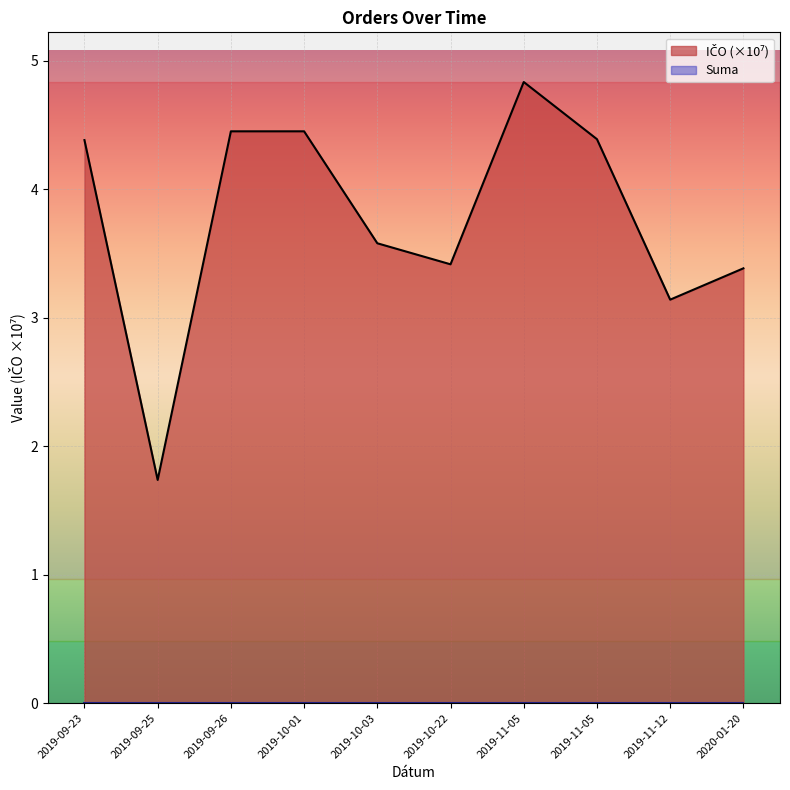

What is the value of the 9th point from the left?

3.1